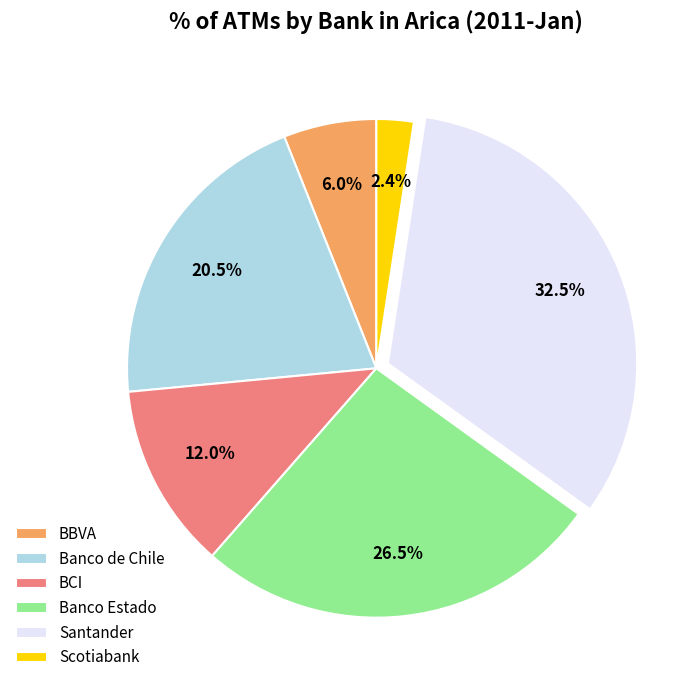

What is the ratio of the value at Banco de Chile to the value at Banco Estado?

0.8